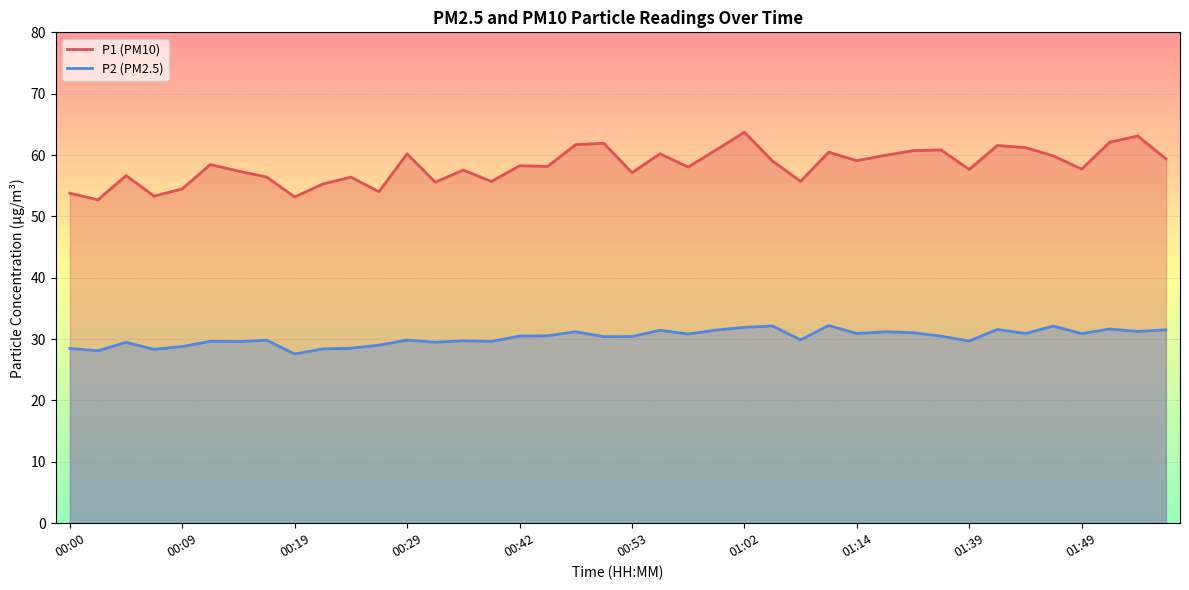

Reading left to right, transcribe all the data shown in this chart.

P1: 53.8	52.7	56.6	53.3	54.5	58.5	57.4	56.4	53.2	55.3	56.4	54.0	60.2	55.6	57.5	55.7	58.2	58.1	61.7	61.9	57.1	60.2	58.0	60.9	63.7	59.0	55.7	60.5	59.1	60.0	60.7	60.8	57.6	61.5	61.2	59.9	57.7	62.1	63.1	59.4
P2: 28.5	28.1	29.5	28.3	28.8	29.6	29.6	29.8	27.6	28.4	28.5	29.0	29.9	29.5	29.7	29.6	30.5	30.6	31.2	30.4	30.4	31.4	30.8	31.5	31.9	32.1	29.9	32.2	30.9	31.2	31.1	30.5	29.7	31.6	30.9	32.1	30.9	31.6	31.2	31.5